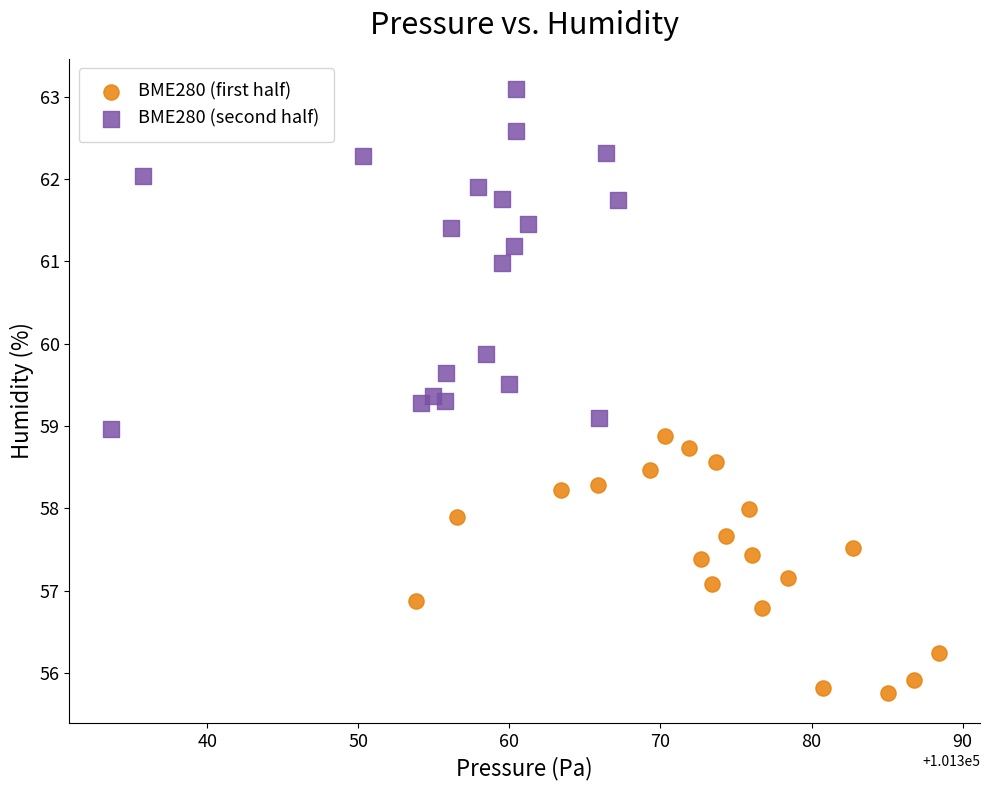

Which series contains the highest Y value?

BME280 (second half)